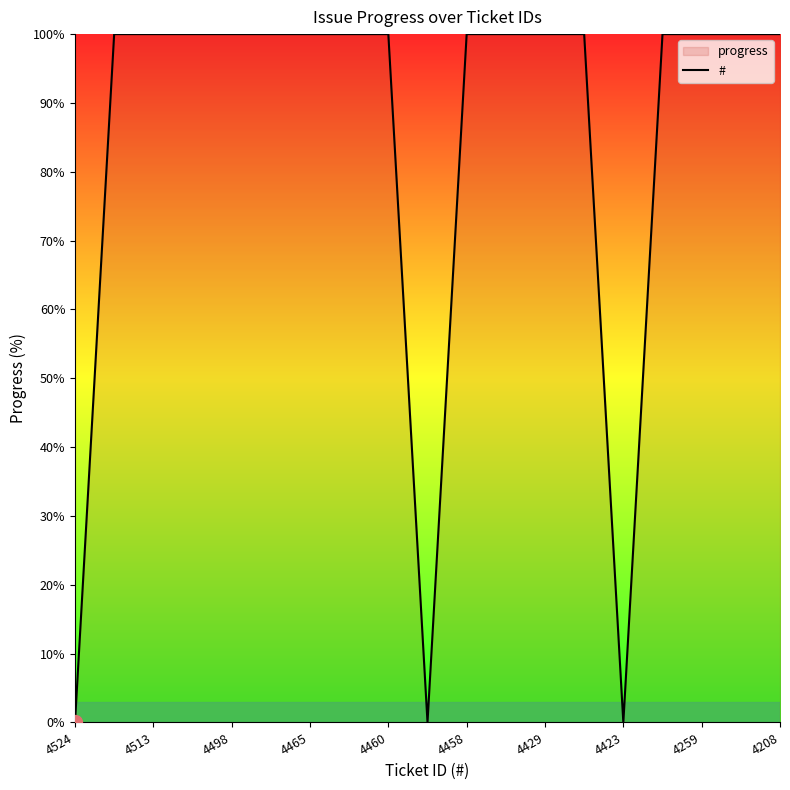

How many values are below 100?

3